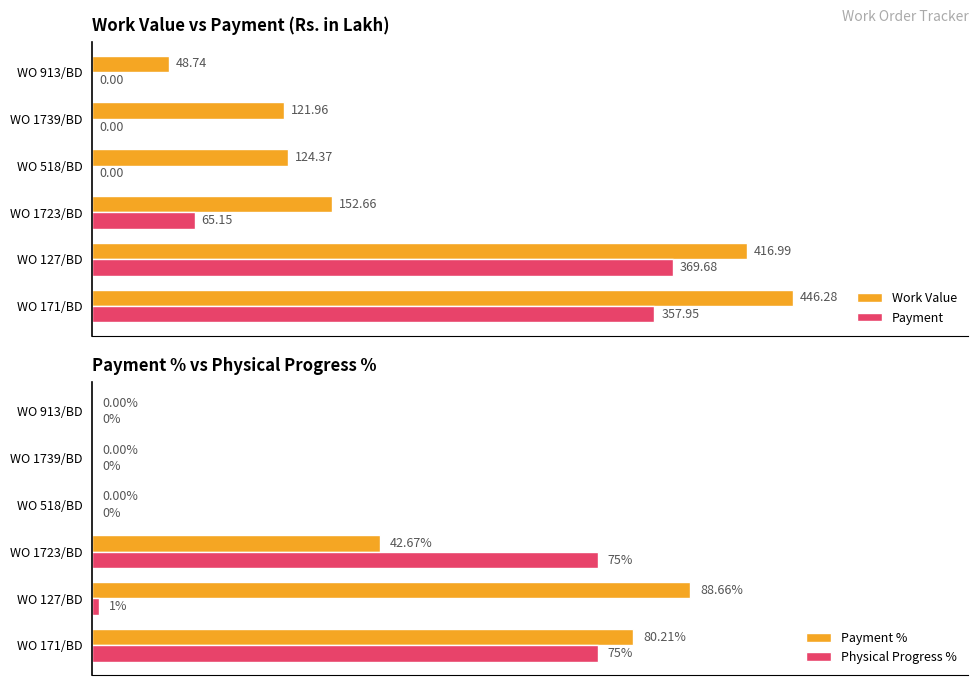

How many values in the Payment series exceed 65?

3